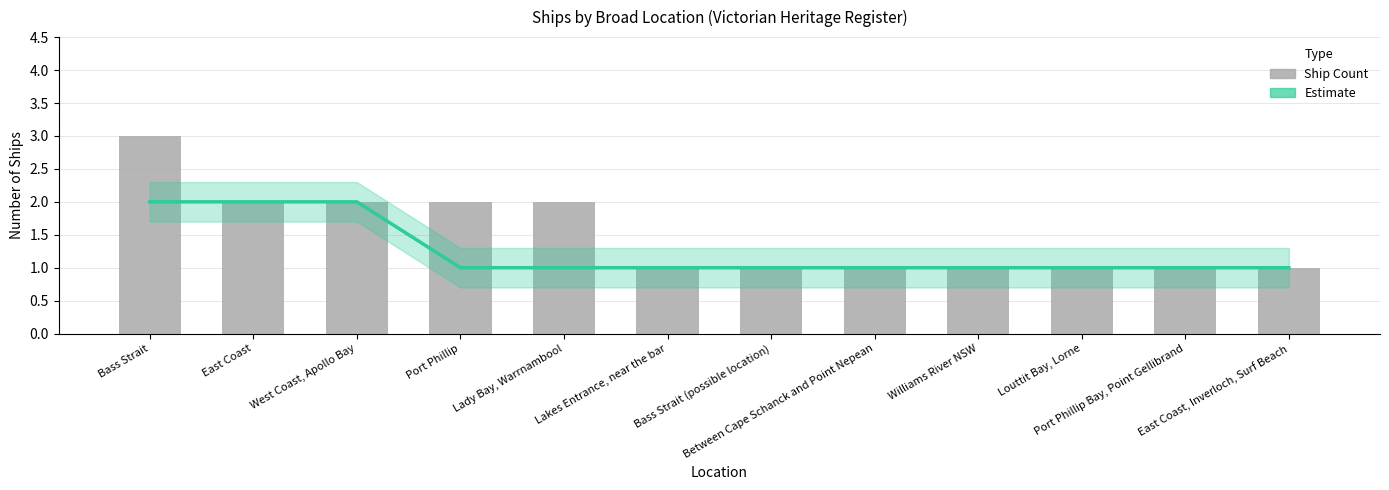

Count the number of categories in the chart.

12